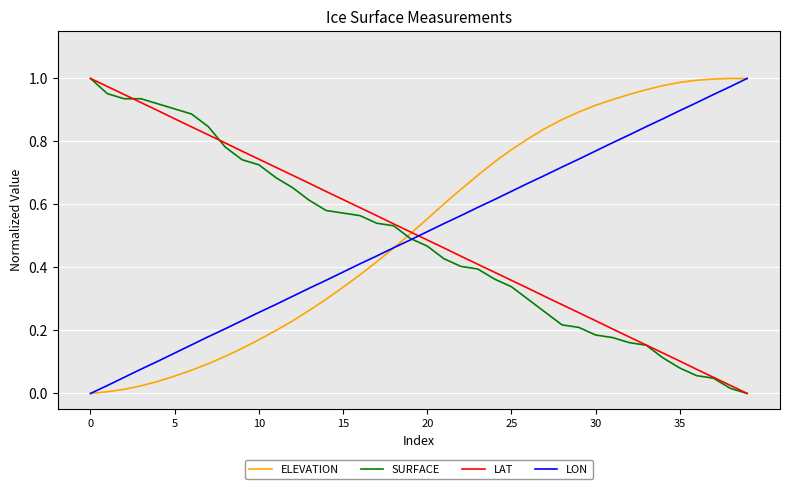

After their last crossing, which series has the higher values: LON or LAT?

LON